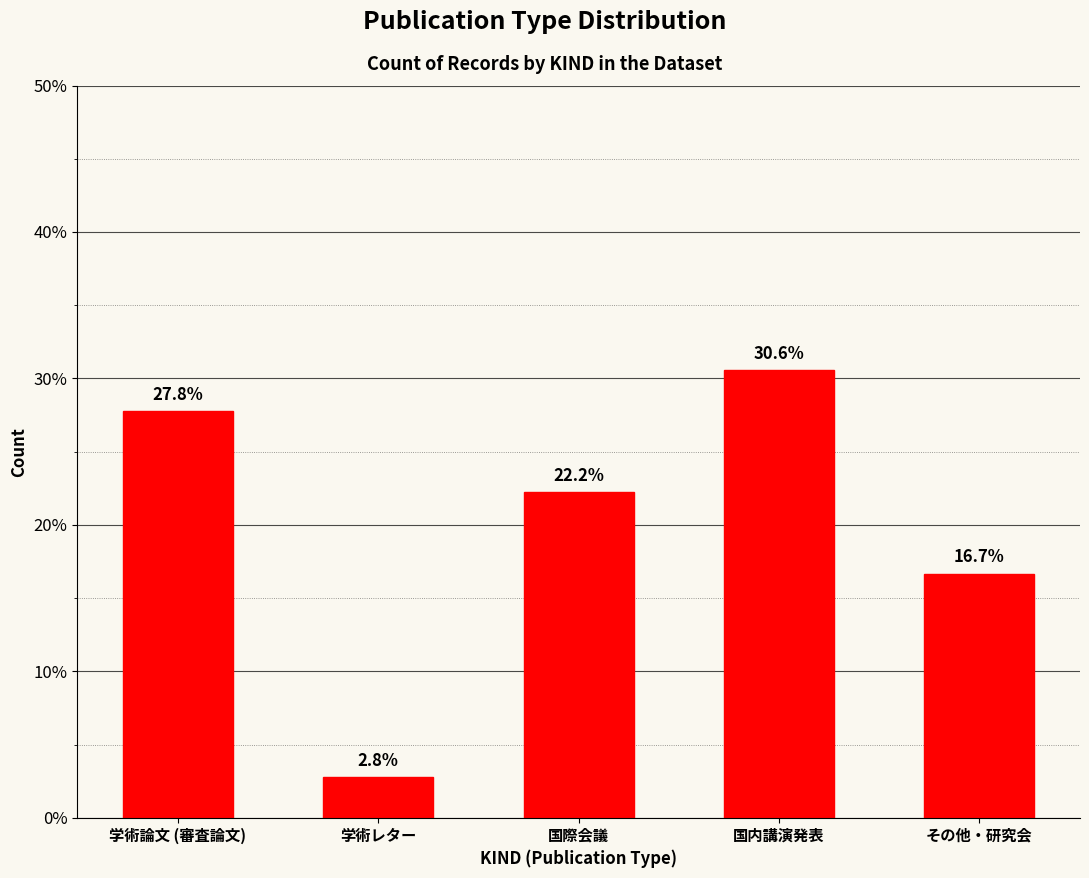

Reading right to left, extract all data points from this chart.

16.7	30.6	22.2	2.8	27.8